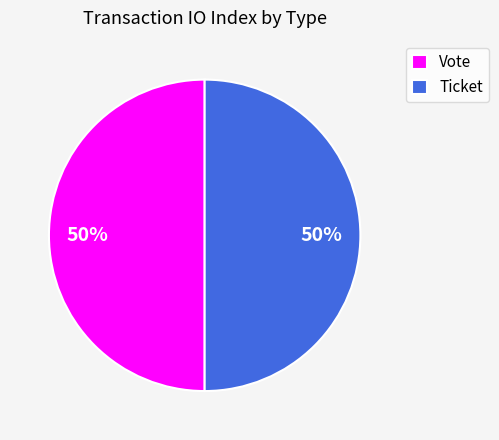

To the nearest percent, what portion does Vote represent?

50%